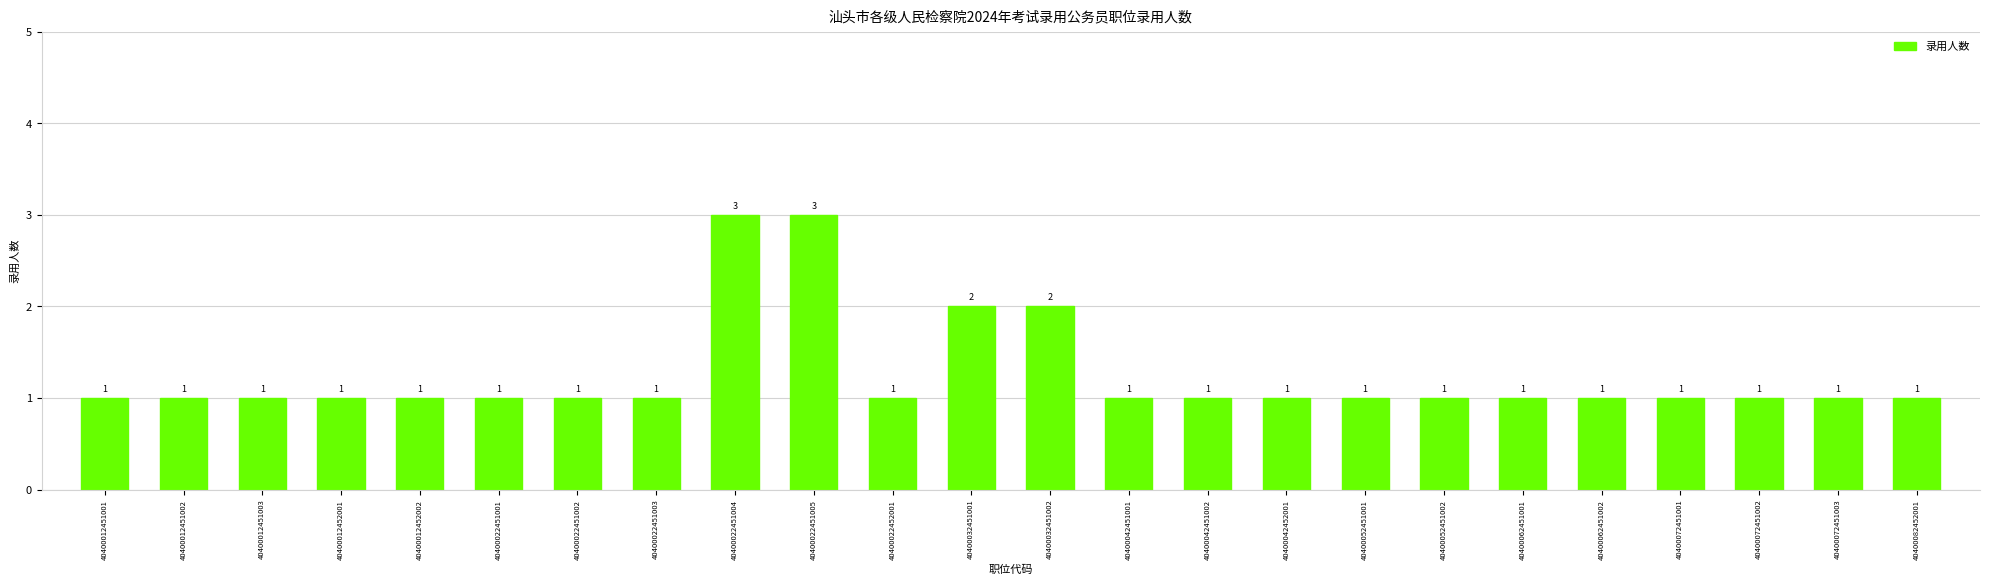

Approximately how many times larger is the value at 40400012452001 compared to 40400072451002?

1.0